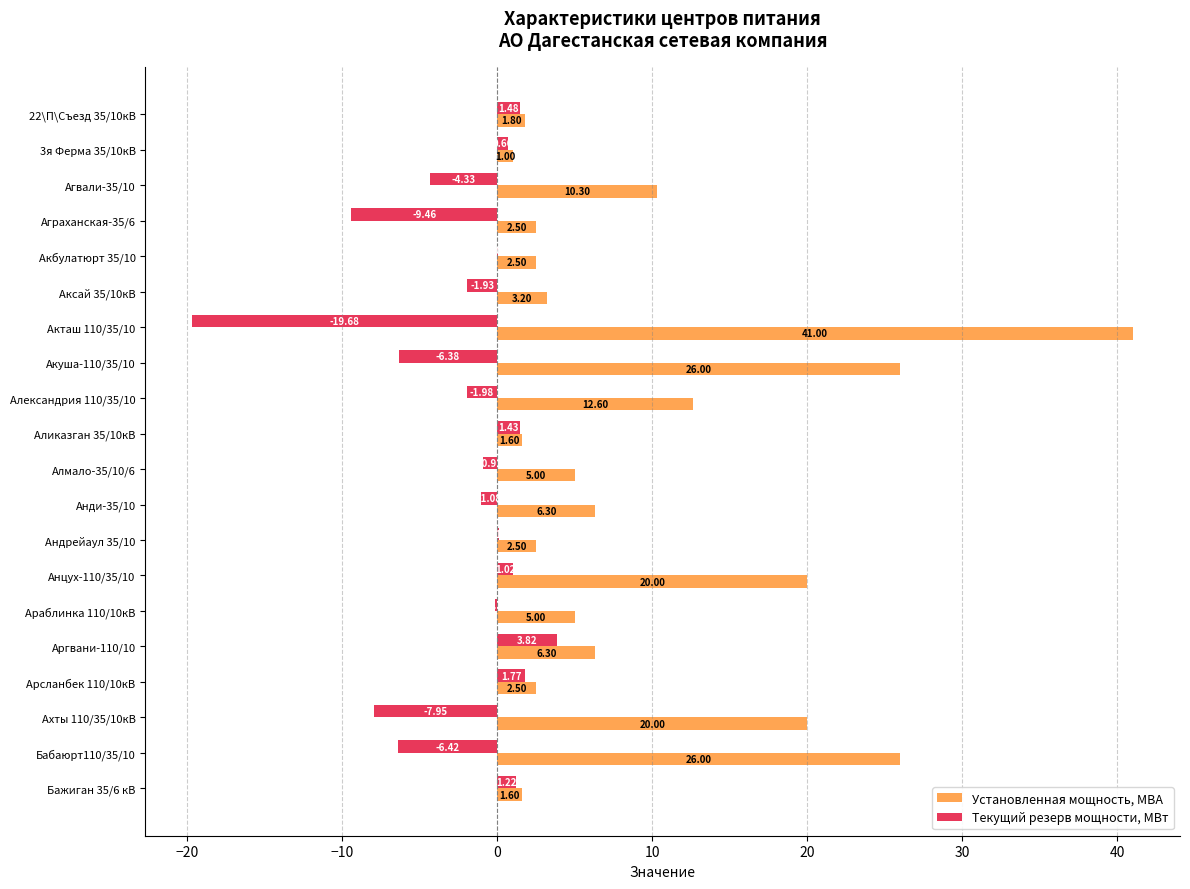

At which category is the sum across all series the highest?

Акташ 110/35/10